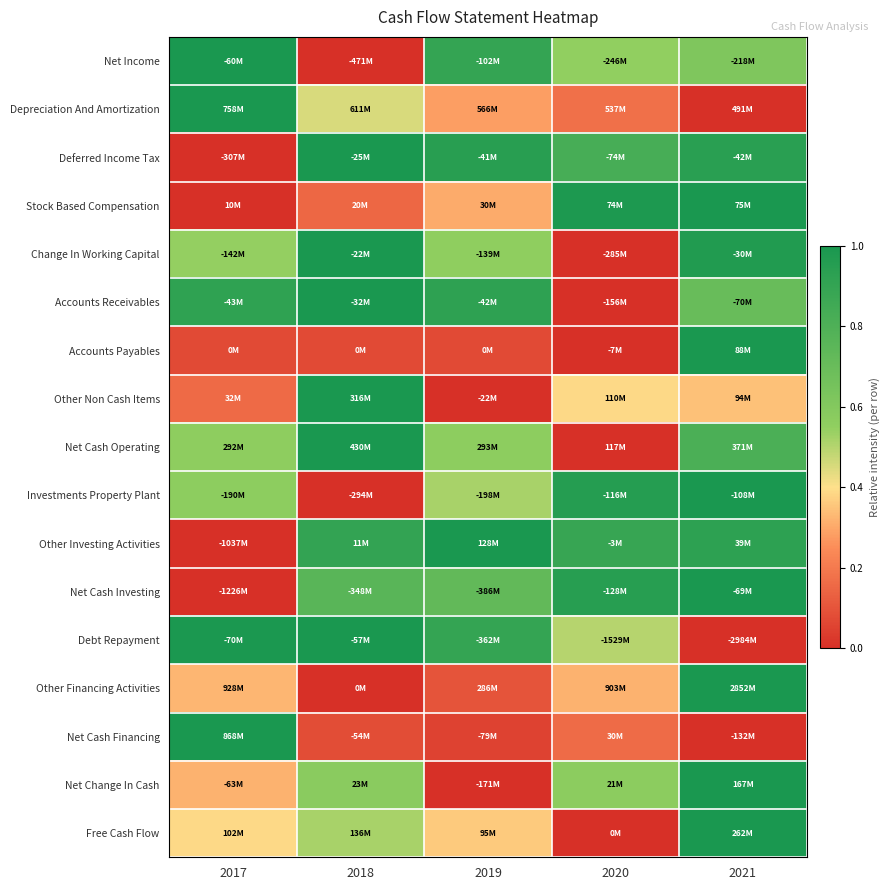

Count the number of data series in this chart.

17